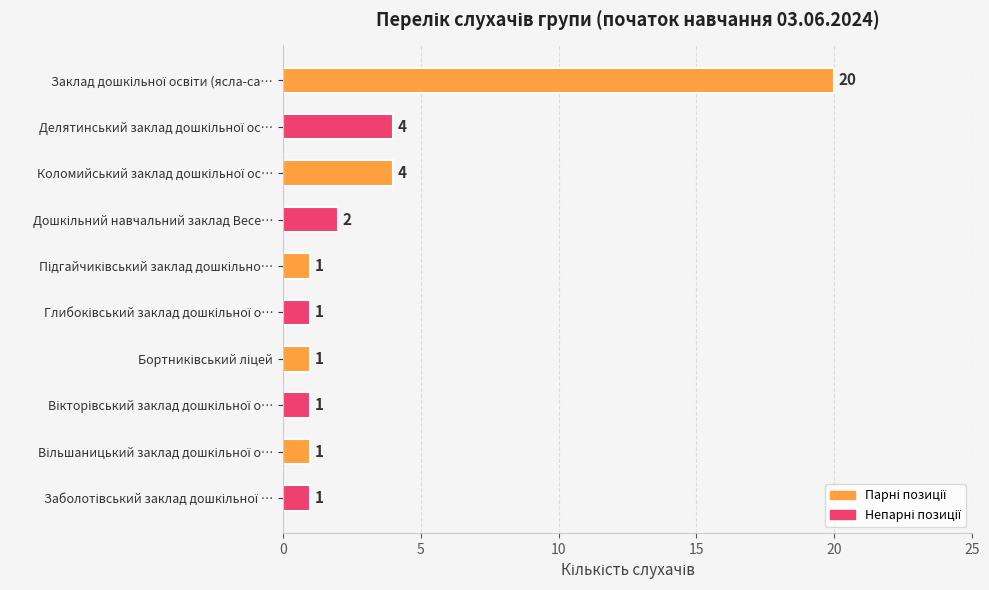

What is the greatest value displayed?

20